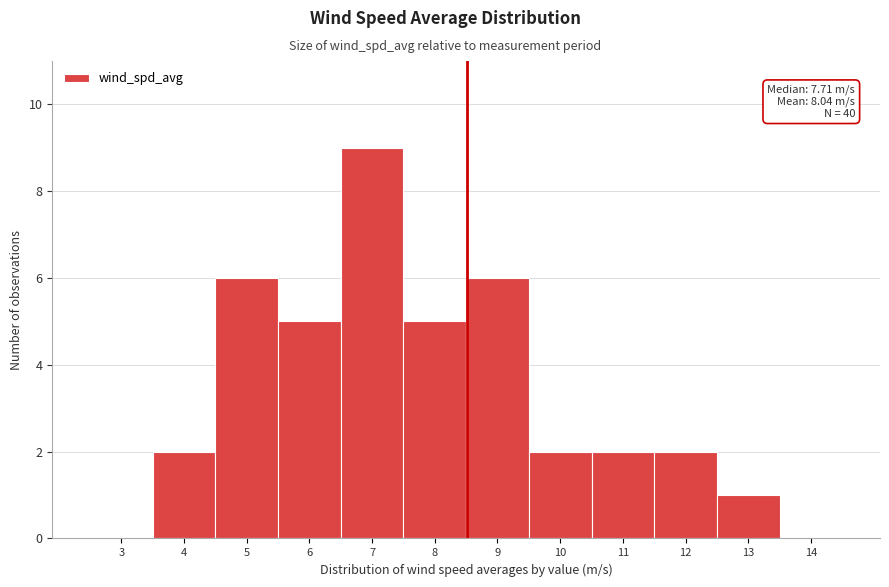

Reading left to right, extract all data points from this chart.

3=0	4=2	5=6	6=5	7=9	8=5	9=6	10=2	11=2	12=2	13=1	14=0